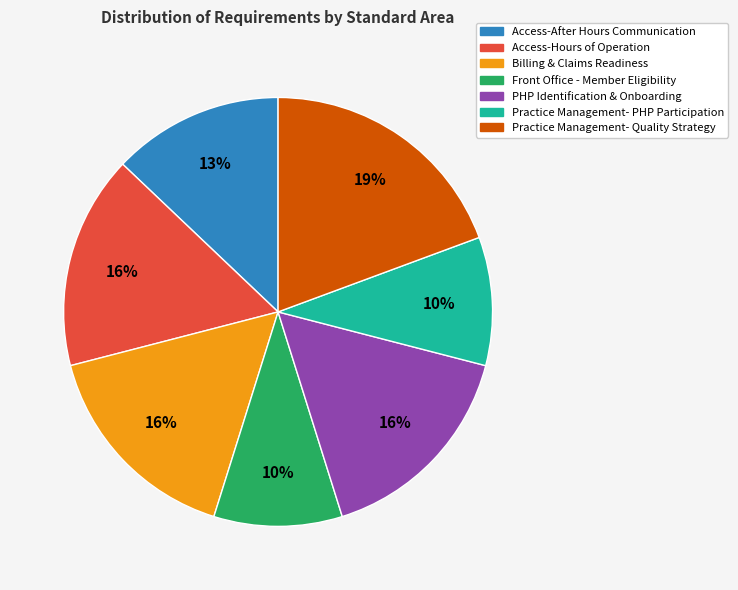

To the nearest percent, what is the combined percentage of Practice Management- PHP Participation and Access-Hours of Operation?

26%